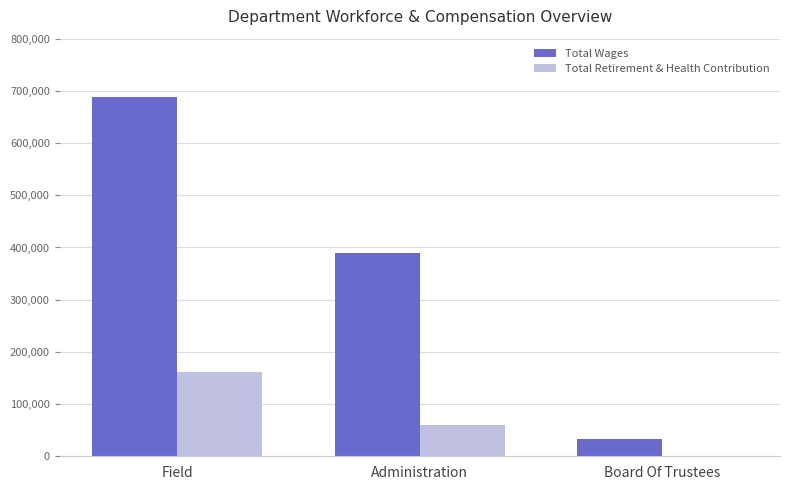

What value does the Total Retirement & Health Contribution series have at Field, to the nearest 10?

161030